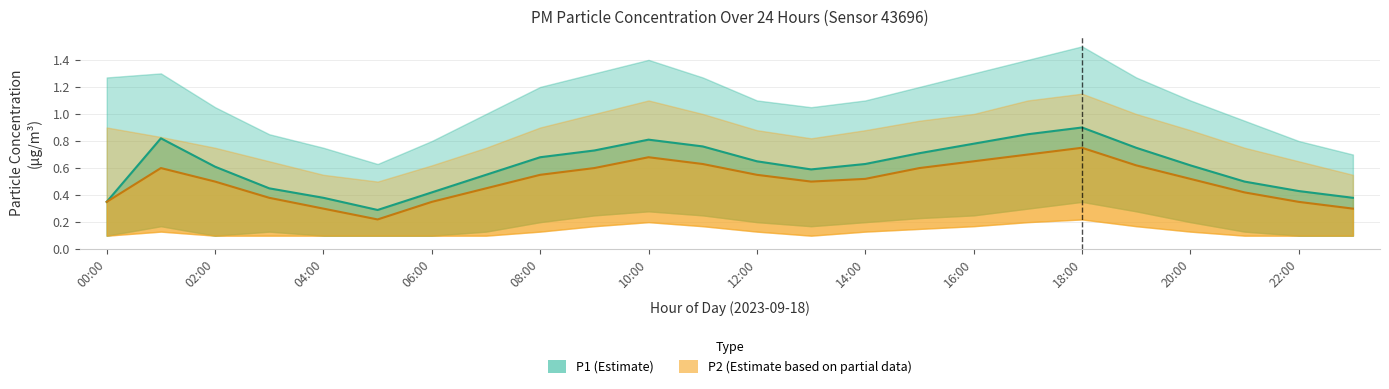

Rank the categories by P1 value from highest to lowest.

18:00, 17:00, 01:00, 10:00, 16:00, 11:00, 19:00, 09:00, 15:00, 08:00, 12:00, 14:00, 20:00, 02:00, 13:00, 07:00, 21:00, 03:00, 22:00, 06:00, 04:00, 23:00, 00:00, 05:00